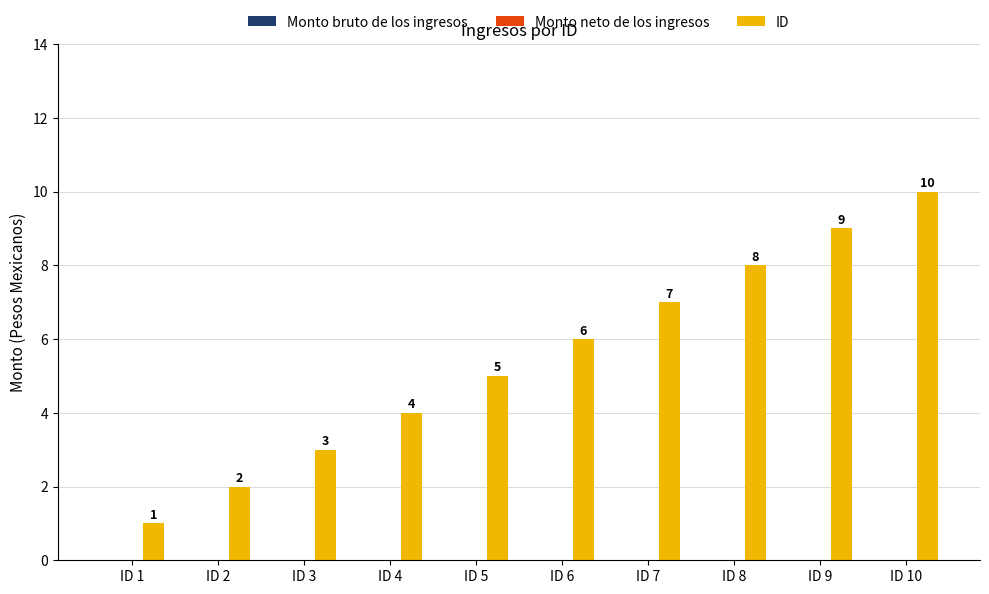

Which category has the highest value across all series?

ID 10